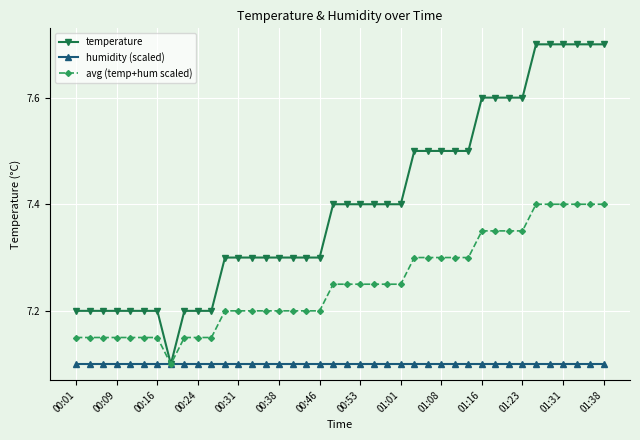

What is the minimum value for avg (temp+hum scaled)?

7.1